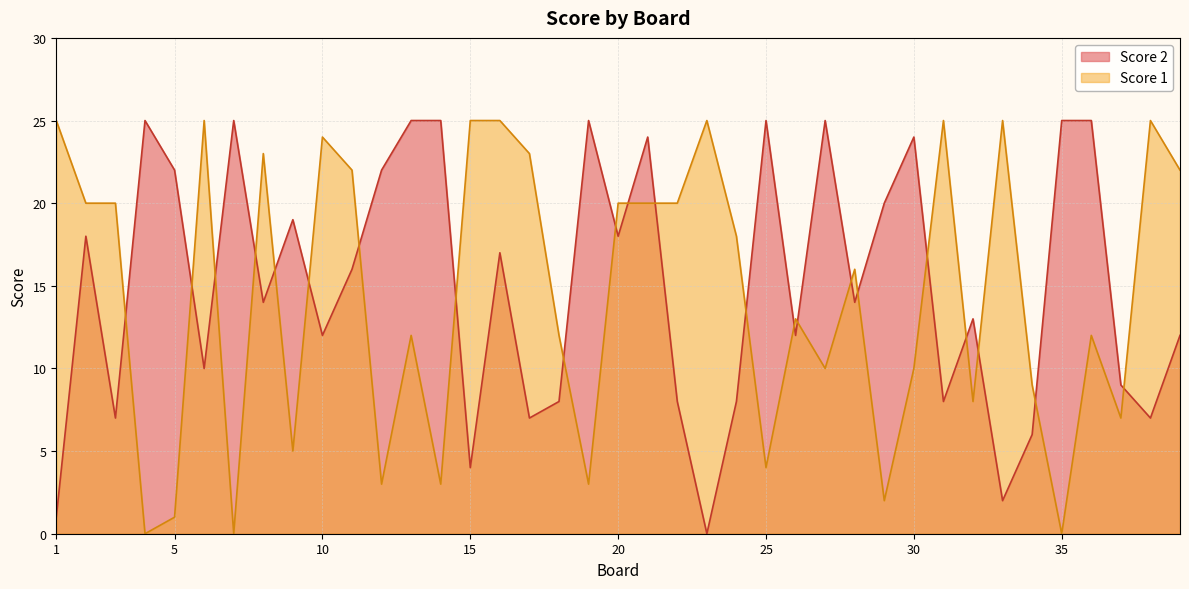

Which series has the largest total across all categories?

Score 2